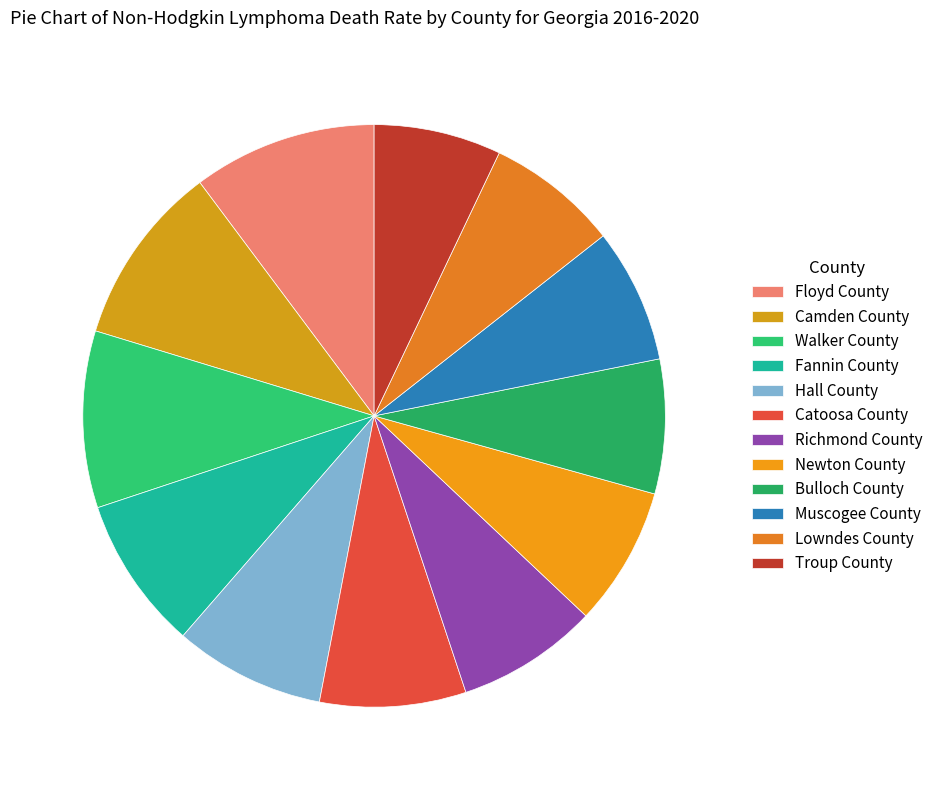

How many slices are in this pie chart?

12